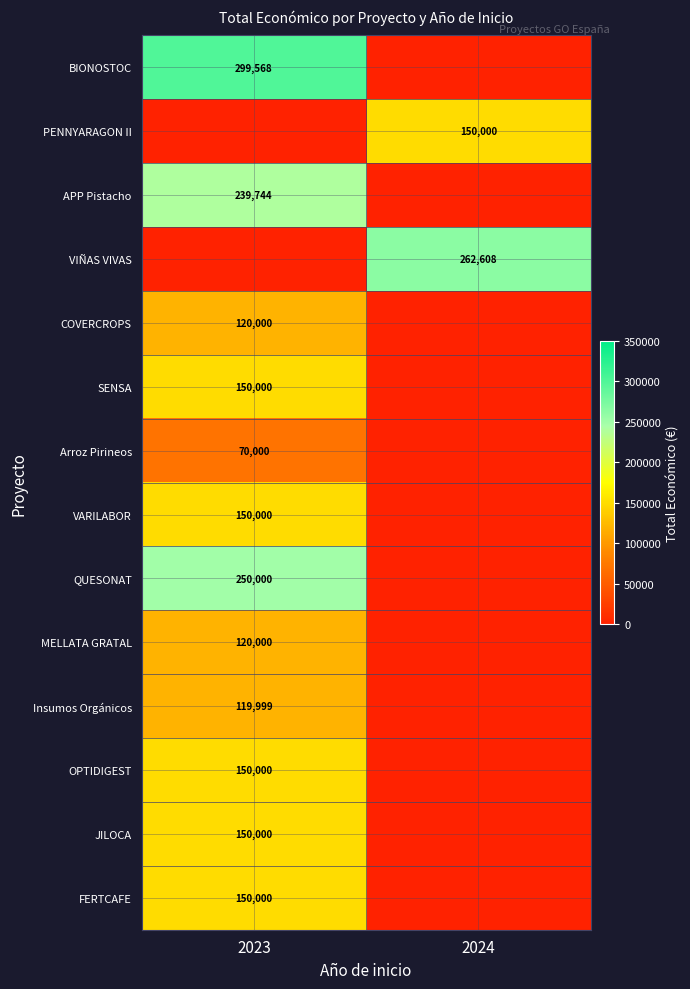

At which category does the chart reach its peak across all series?

2023